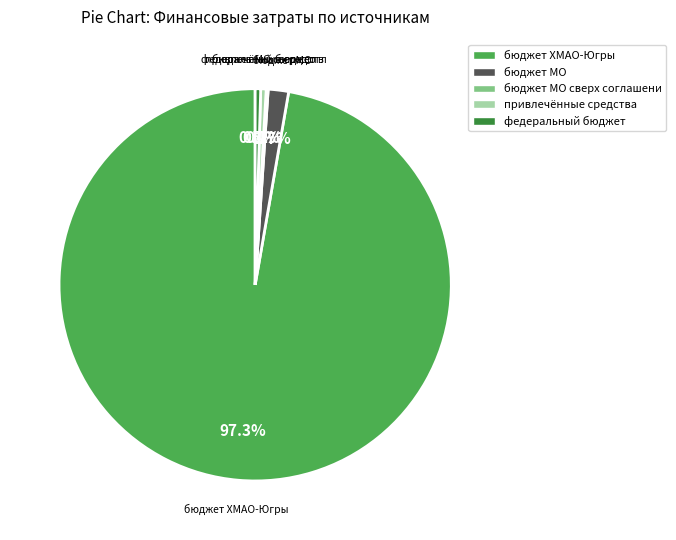

Is the sum of бюджет ХМАО-Югры and привлечённые средства greater than half?

Yes